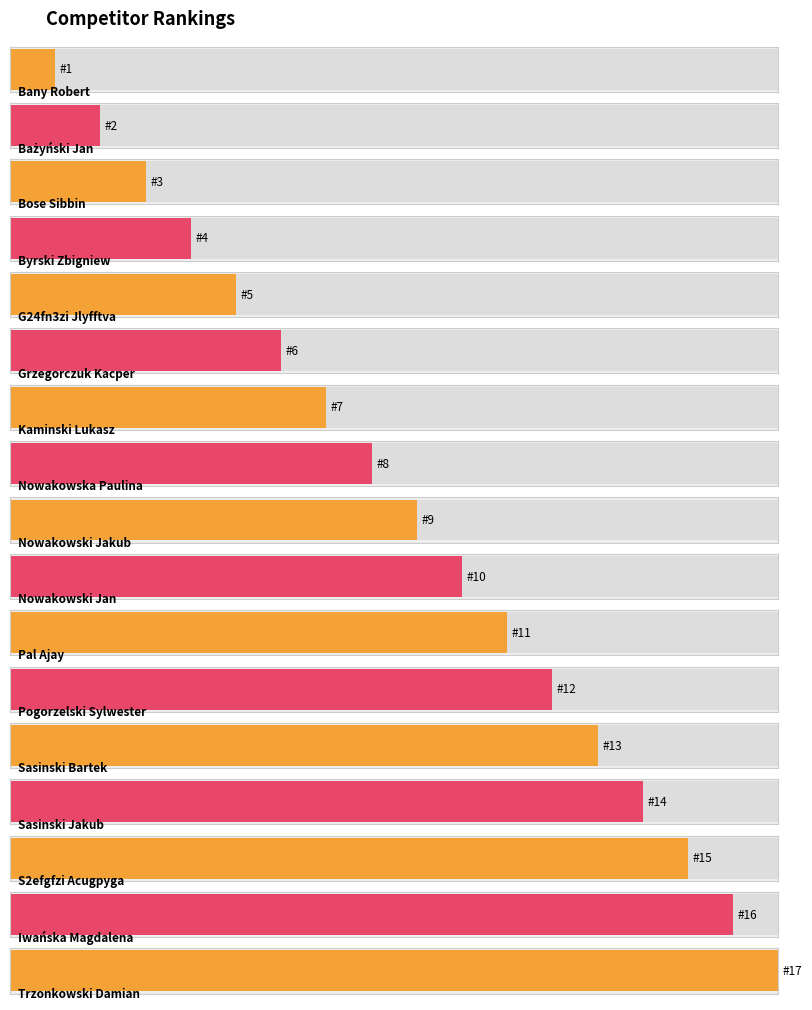

The chart shows a value of 13 at Sasinski Bartek. True or false?

True